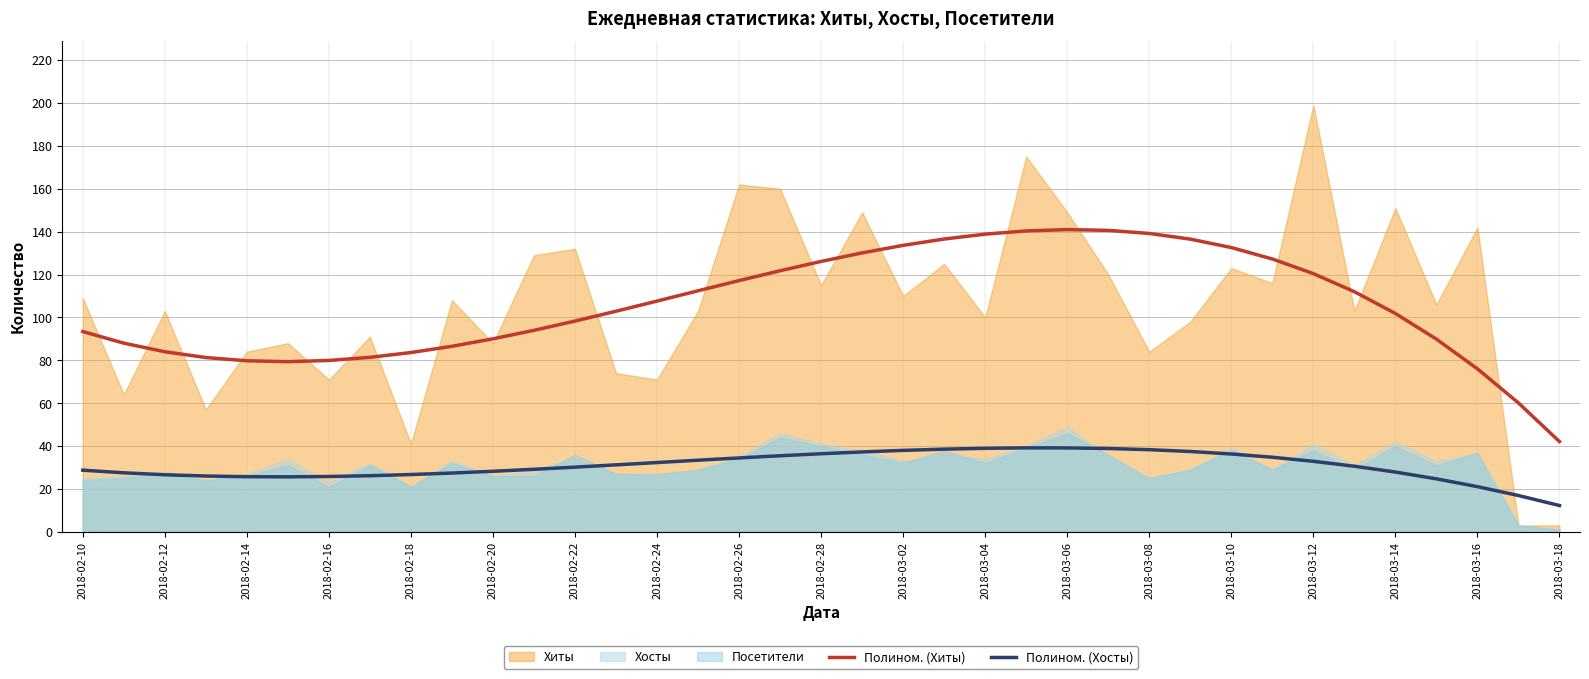

Is the value of Полином. (Хиты) at 2018-02-24 greater than the value of Полином. (Хосты) at 2018-02-16?

Yes